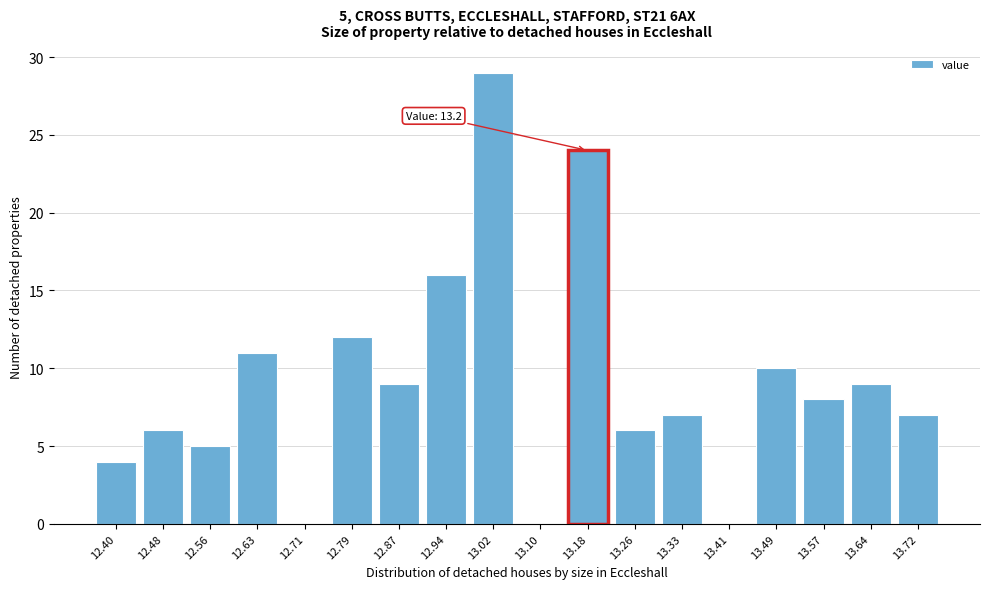

Reading left to right, what are all the values shown in this chart?

12.40=4	12.48=6	12.56=5	12.63=11	12.71=0	12.79=12	12.87=9	12.94=16	13.02=29	13.10=0	13.18=24	13.26=6	13.33=7	13.41=0	13.49=10	13.57=8	13.64=9	13.72=7